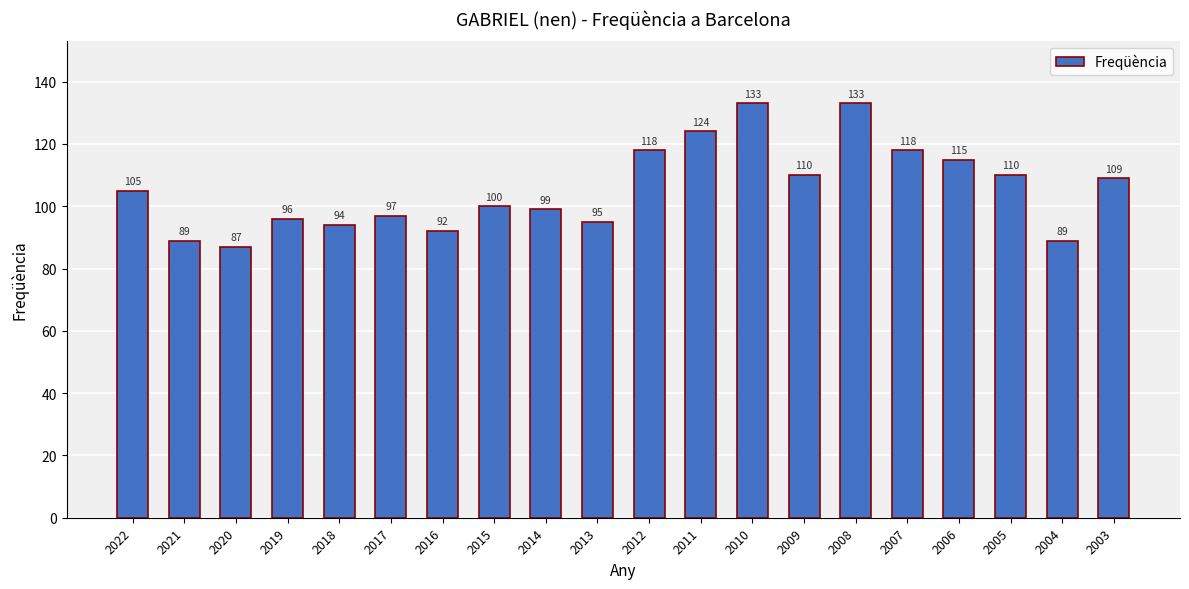

Reading left to right, what are all the values shown in this chart?

2022=105	2021=89	2020=87	2019=96	2018=94	2017=97	2016=92	2015=100	2014=99	2013=95	2012=118	2011=124	2010=133	2009=110	2008=133	2007=118	2006=115	2005=110	2004=89	2003=109